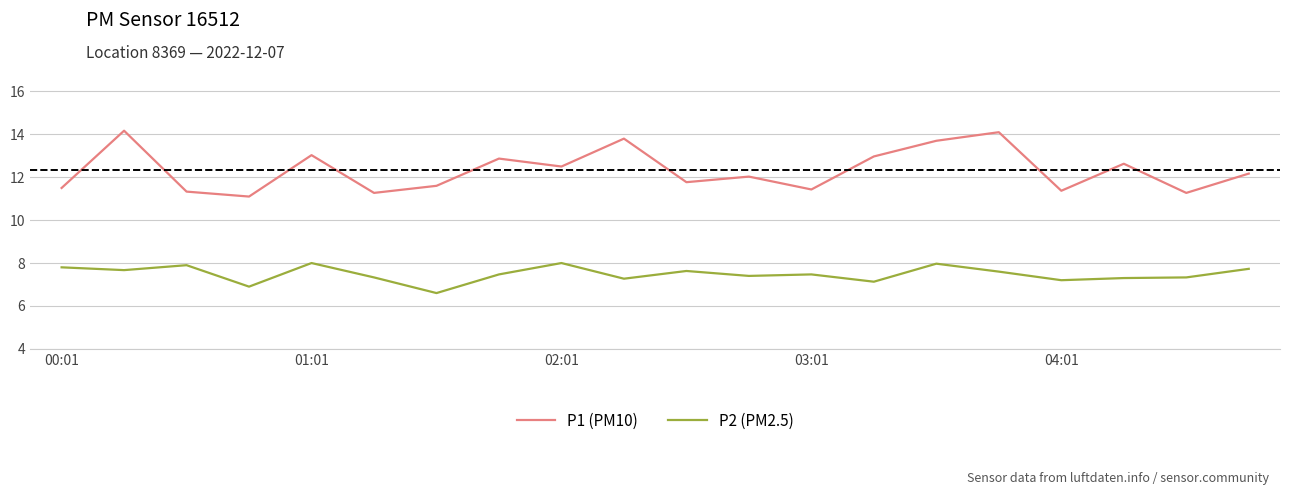

Rank the series by their average value, from lowest to highest.

P2 (PM2.5), P1 (PM10)